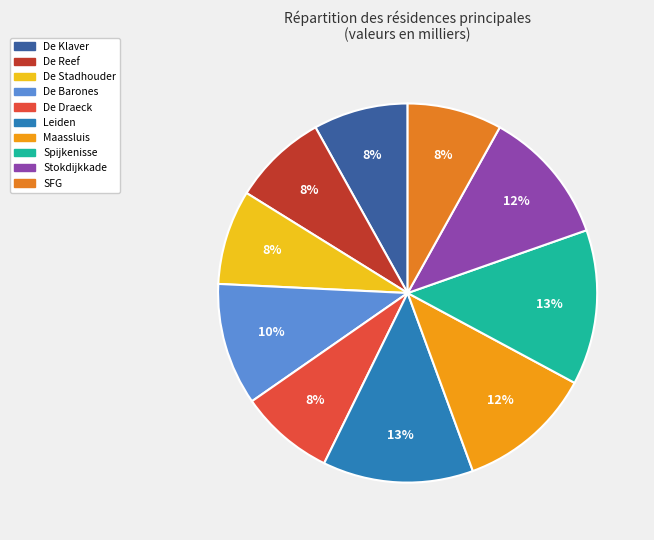

To the nearest percent, what is the combined percentage of Stokdijkkade and De Draeck?

20%